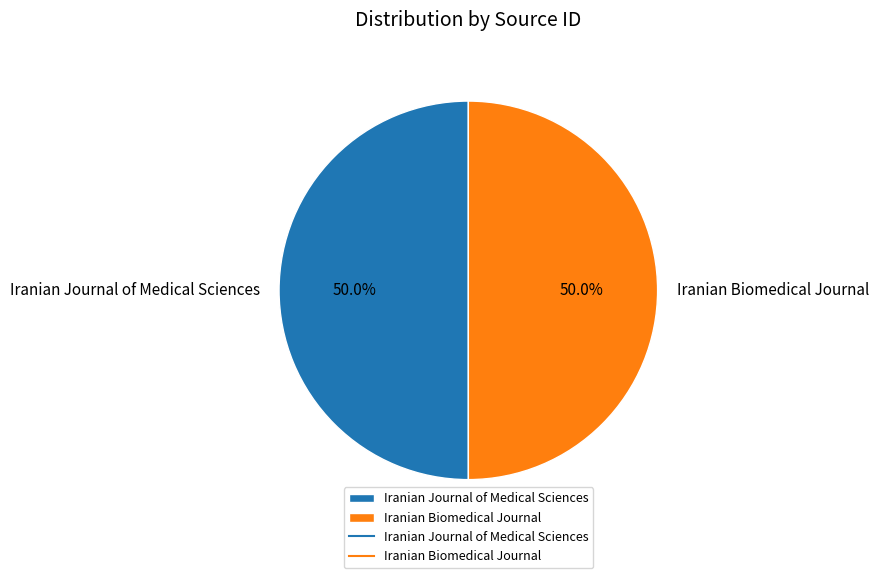

True or false: Iranian Journal of Medical Sciences accounts for 50% of the total.

True